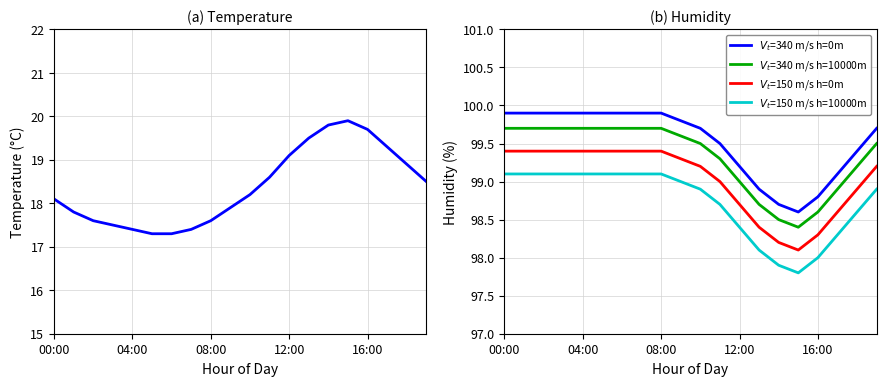

True or false: temperature and $V_t$=150 m/s h=0m intersect in this chart.

False